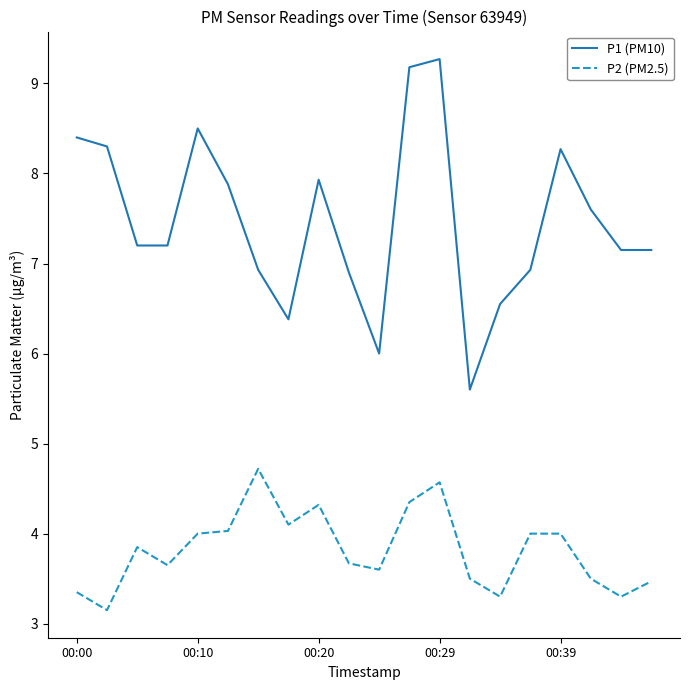

Which series has the largest total across all categories?

P1 (PM10)